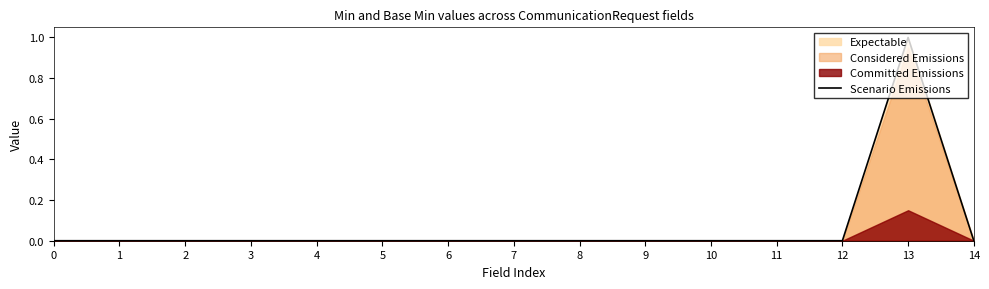

List the labels in order of value, largest first.

13, 0, 1, 2, 3, 4, 5, 6, 7, 8, 9, 10, 11, 12, 14